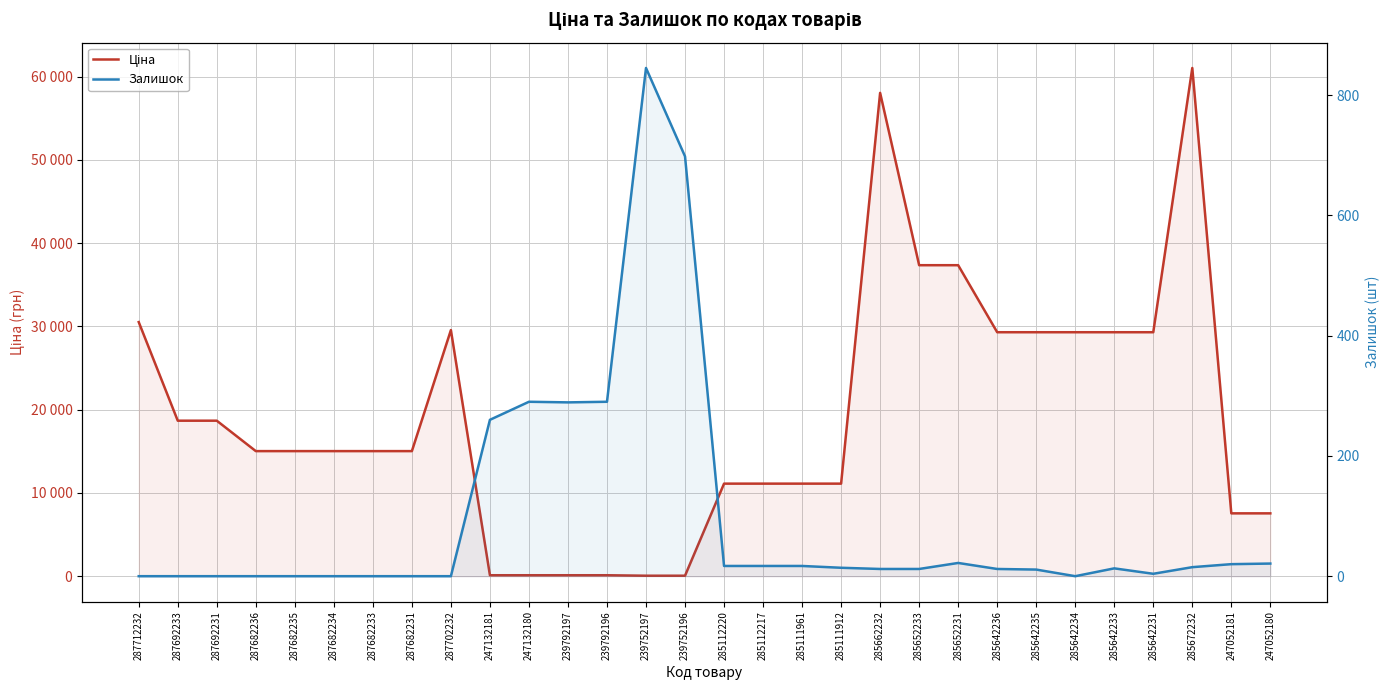

Reading left to right, what are all the values shown in this chart?

Ціна: 287712232=30512.3	287692233=18671.5	287692231=18671.5	287682236=15019.2	287682235=15019.2	287682234=15019.2	287682233=15019.2	287682231=15019.2	287702232=29548.9	247132181=113.3	247132180=113.3	239792197=113.3	239792196=113.3	239752197=56.7	239752196=56.7	285112220=11113.6	285112217=11113.6	285111961=11113.6	285111912=11113.6	285662232=58037.0	285652233=37343.0	285652231=37343.0	285642236=29294.9	285642235=29294.9	285642234=29294.9	285642233=29294.9	285642231=29294.9	285672232=61024.7	247052181=7545.9	247052180=7545.9
Залишок: 287712232=0.0	287692233=0.0	287692231=0.0	287682236=0.0	287682235=0.0	287682234=0.0	287682233=0.0	287682231=0.0	287702232=0.0	247132181=260.0	247132180=290.0	239792197=289.0	239792196=290.0	239752197=845.0	239752196=698.0	285112220=17.0	285112217=17.0	285111961=17.0	285111912=14.0	285662232=12.0	285652233=12.0	285652231=22.0	285642236=12.0	285642235=11.0	285642234=0.0	285642233=13.0	285642231=4.0	285672232=15.0	247052181=20.0	247052180=21.0